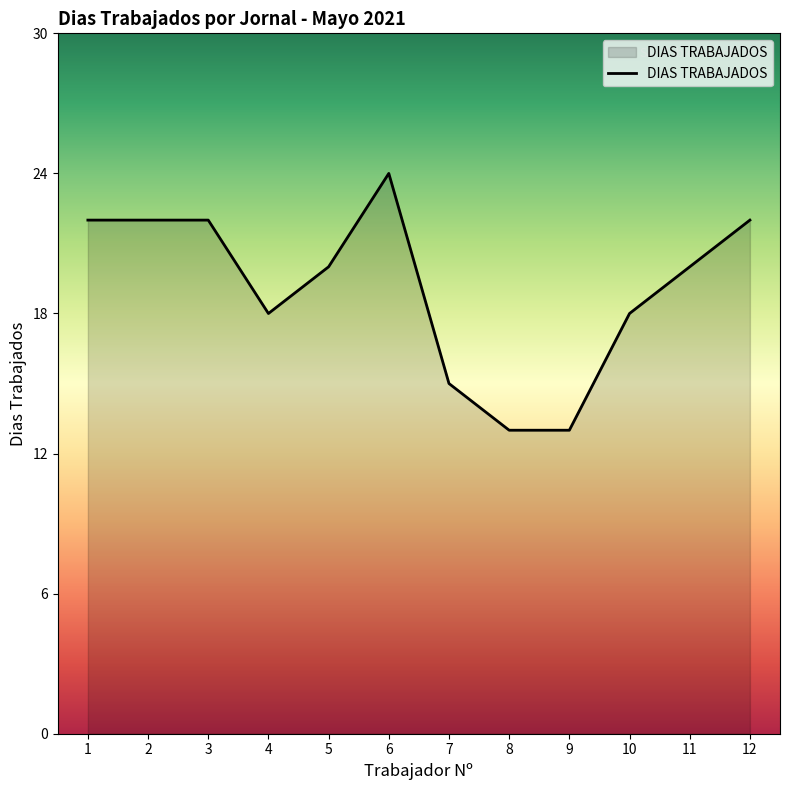

Approximately how many times larger is the value at 6 compared to 3?

1.1